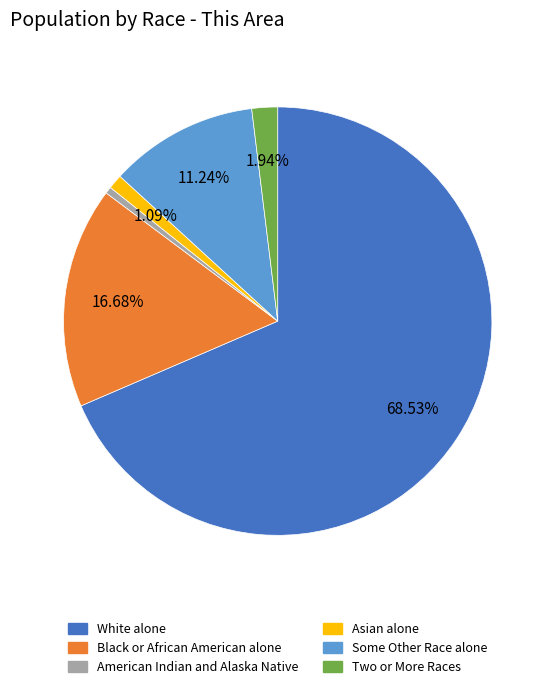

To the nearest percent, what portion does Two or More Races represent?

2%